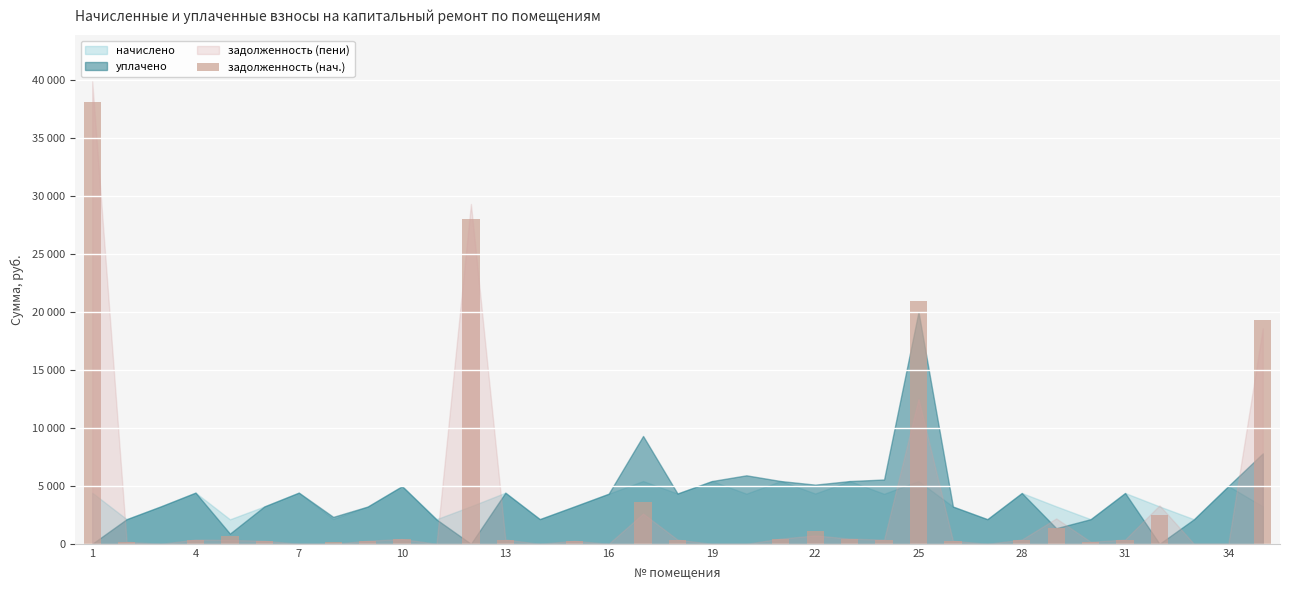

Are the bars horizontal?

No